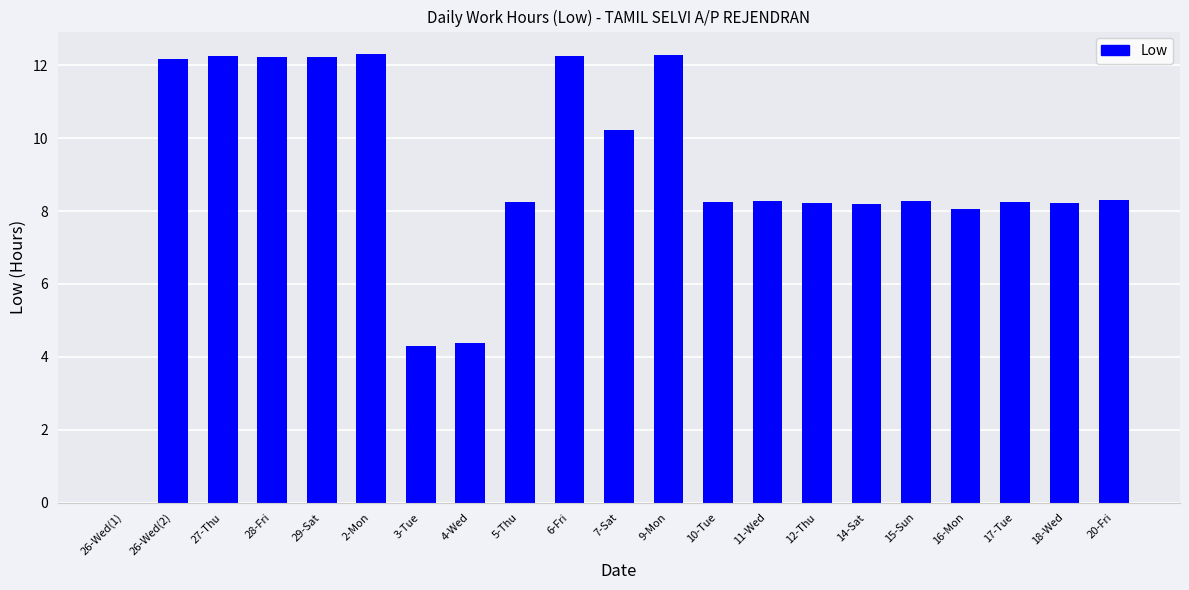

What is the sum of all values?

186.9